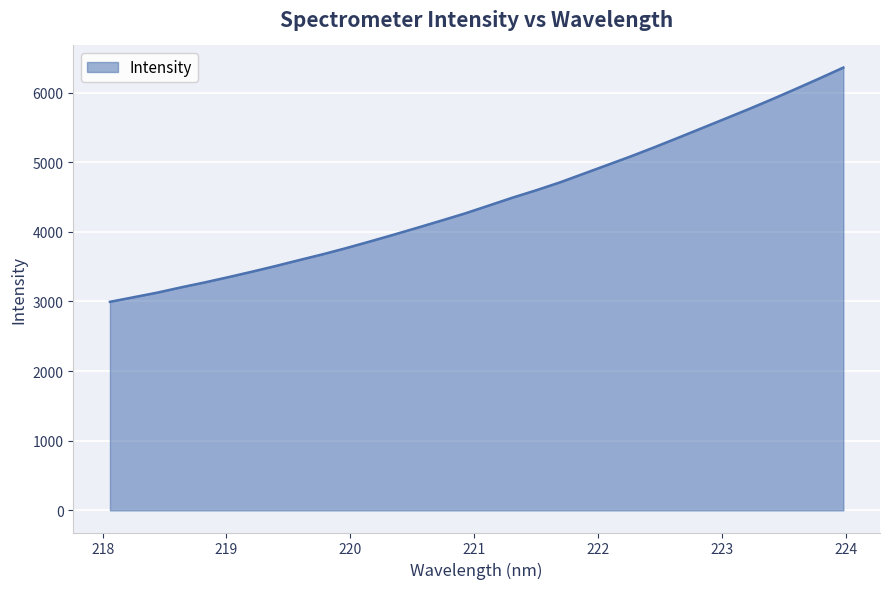

What is the maximum value shown in the chart?

6359.1